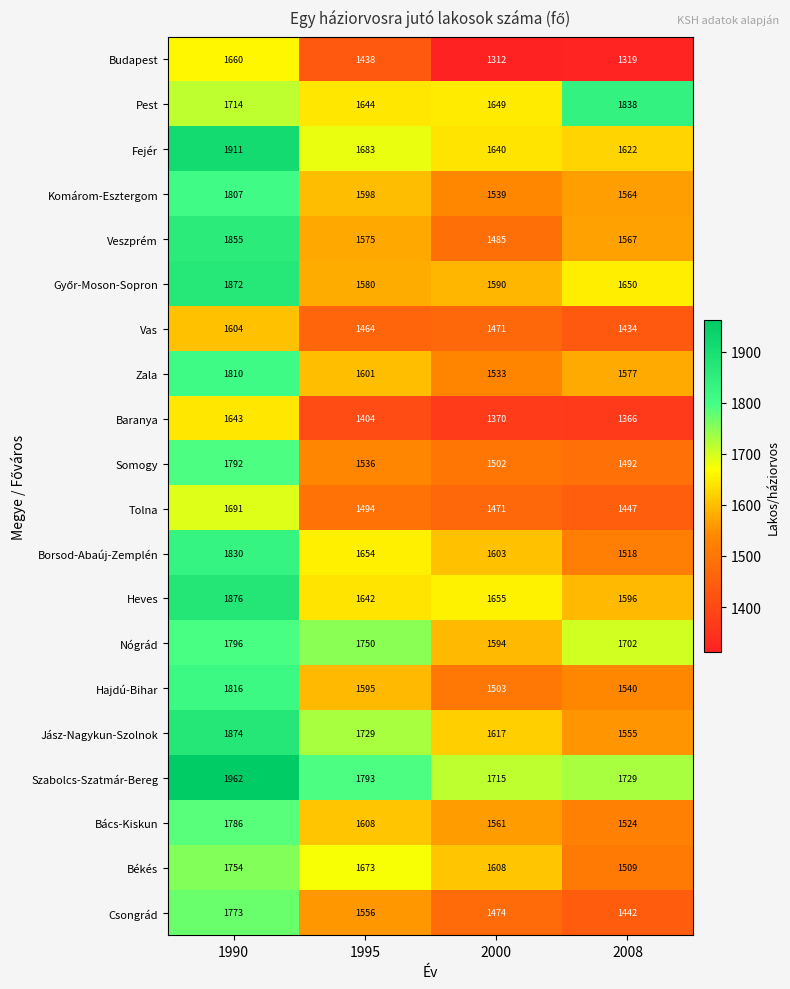

Rank the categories by Békés value from highest to lowest.

1990, 1995, 2000, 2008